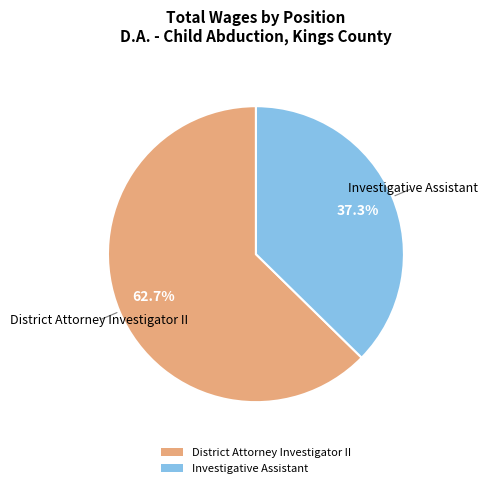

Count the number of slices in the pie.

2